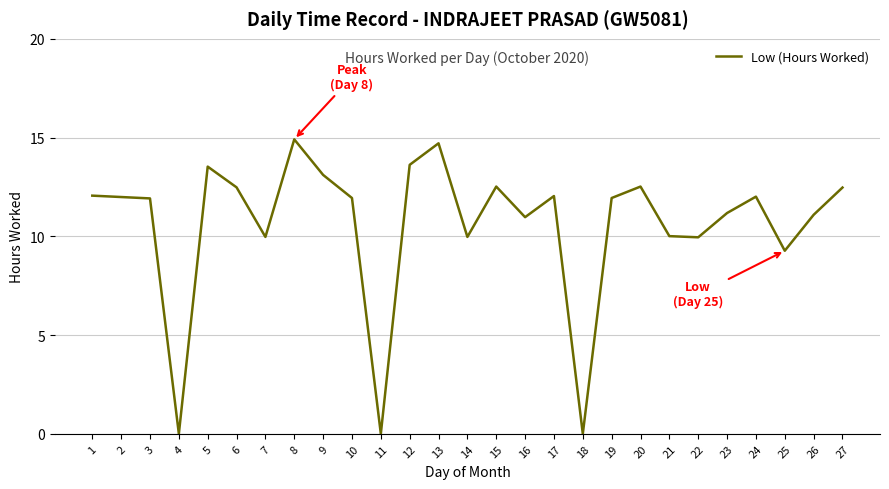

The chart shows a value of 9.9 at 22. True or false?

True